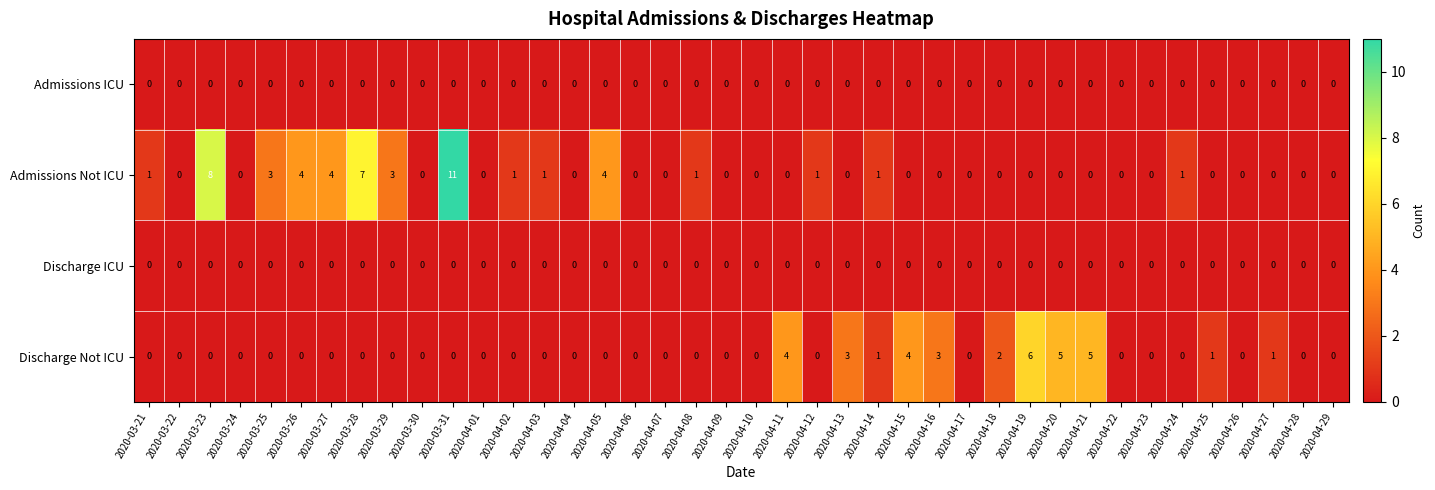

What is the total value across all series at 2020-04-14?

2